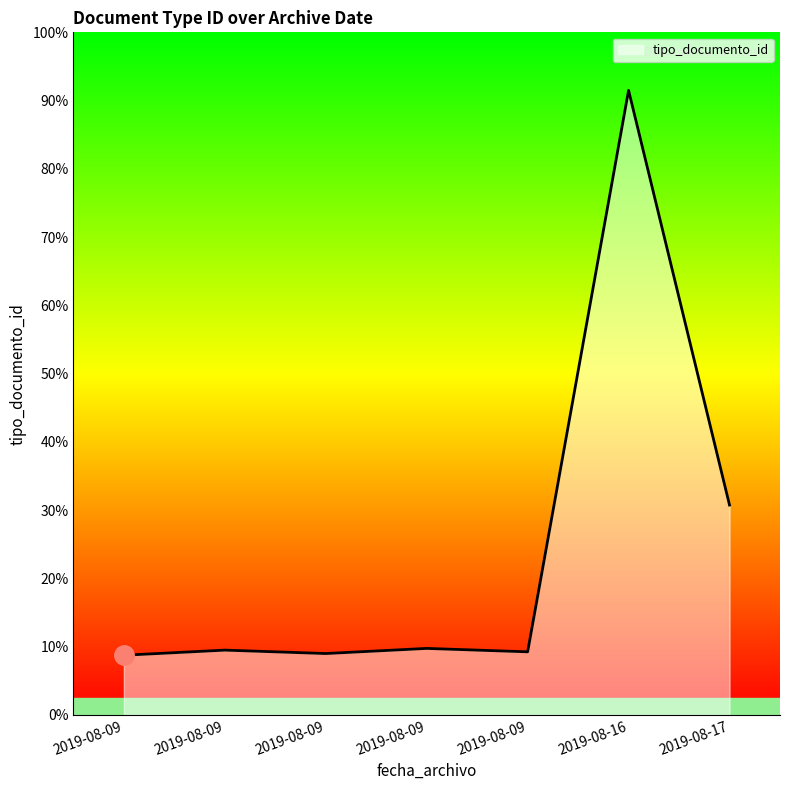

How many points are lower than both their immediate neighbors (excluding endpoints)?

2